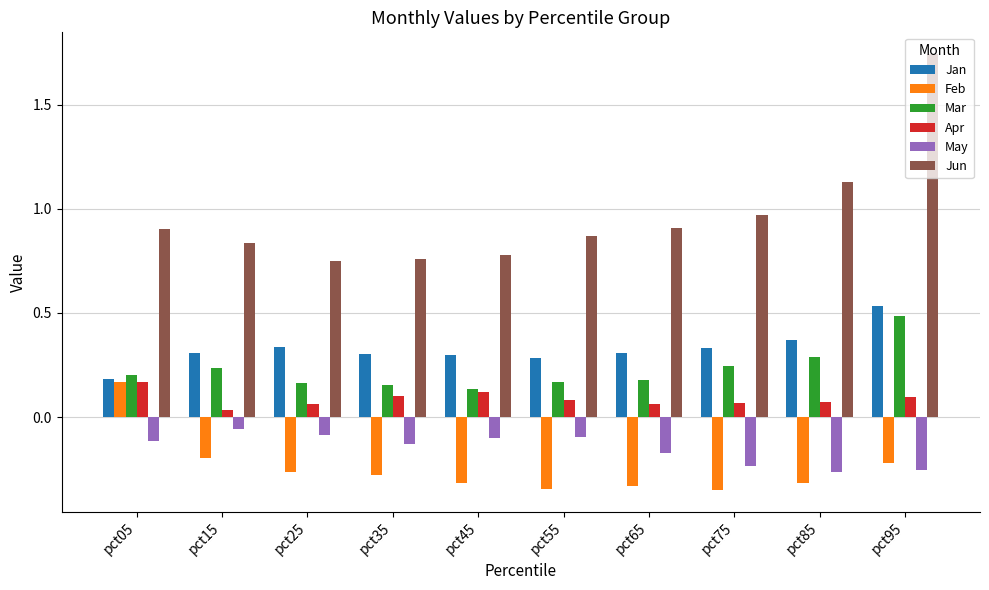

Which category has the highest value in the Jun series?

pct95